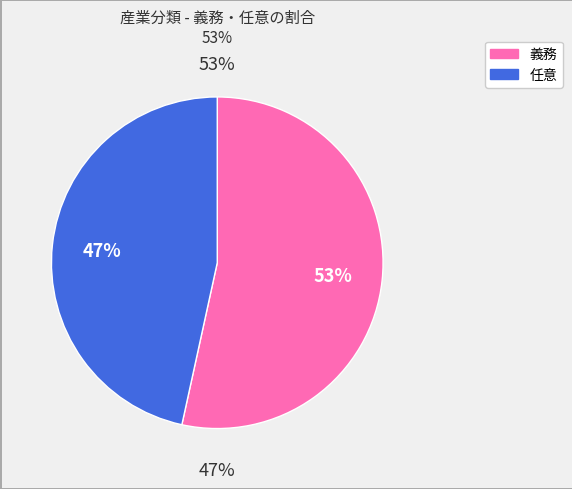

To the nearest percent, what is the combined percentage of 義務 and 任意?

100%